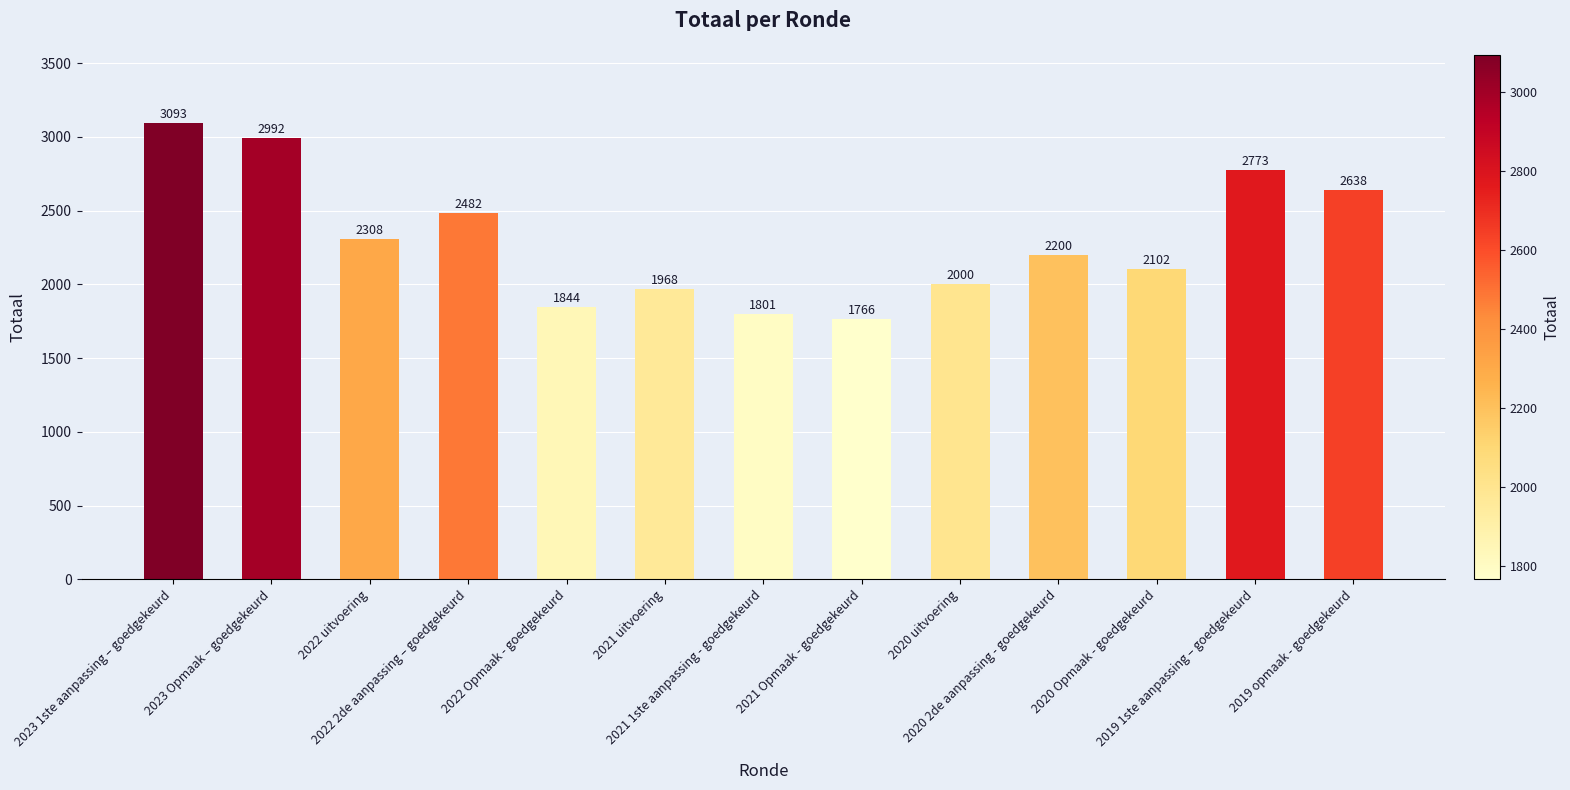

How many categories are shown in the chart?

13